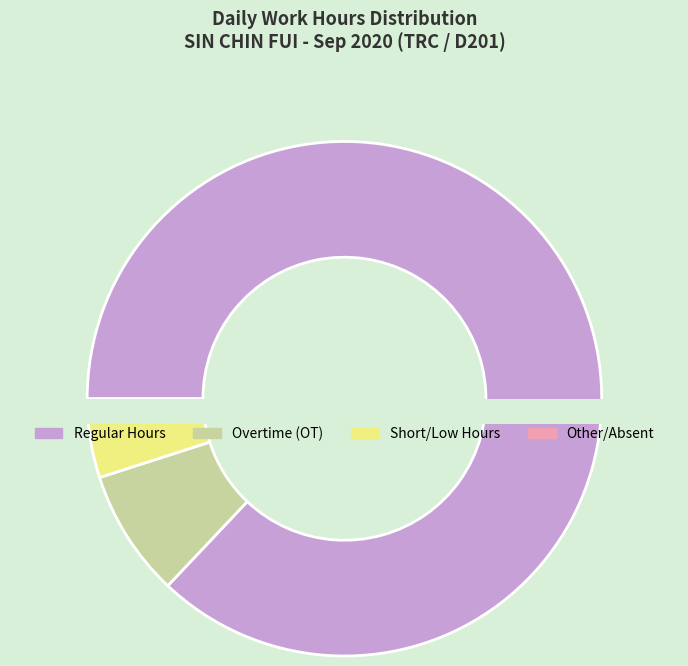

True or false: 19-Sep accounts for 0% of the total.

True